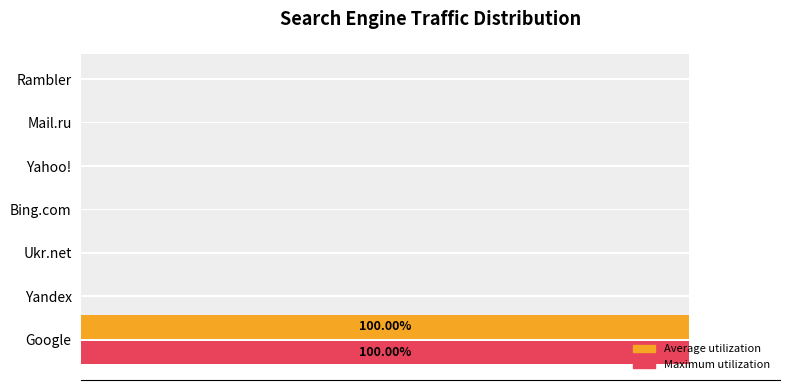

How many data points in Maximum utilization are above 0?

1